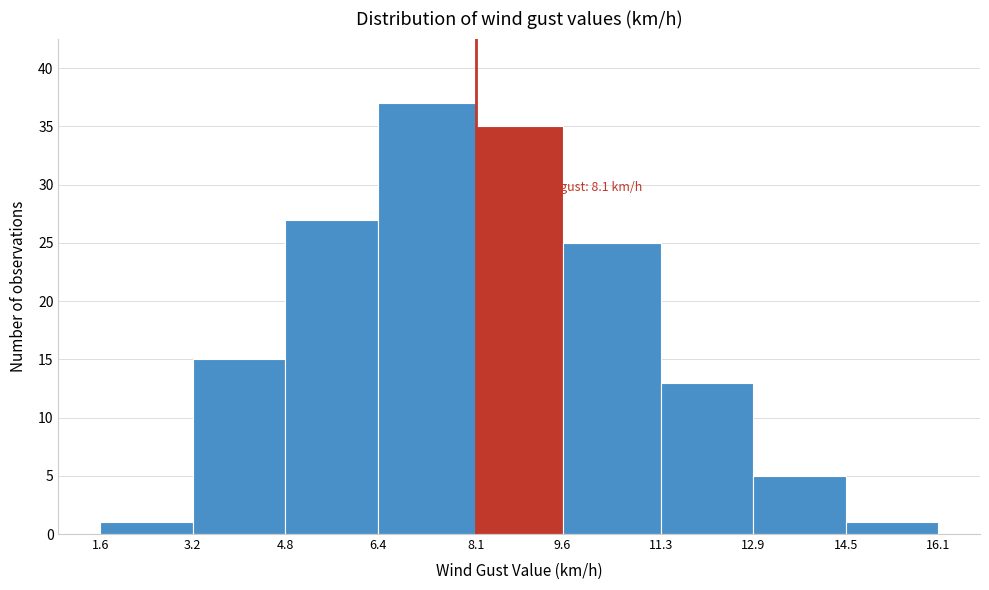

Which range on the x-axis has the tallest bar?

6.4 to 8.1